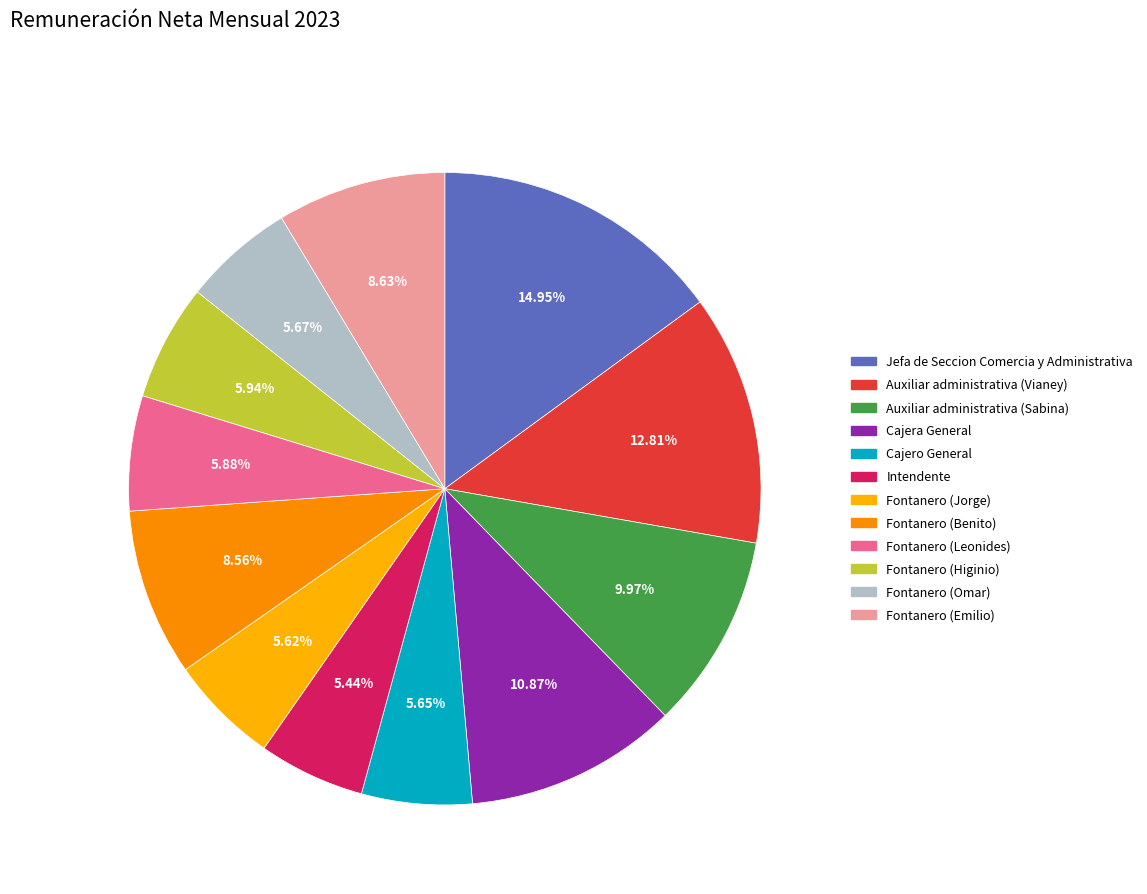

Is there any slice that represents more than half of the pie?

No